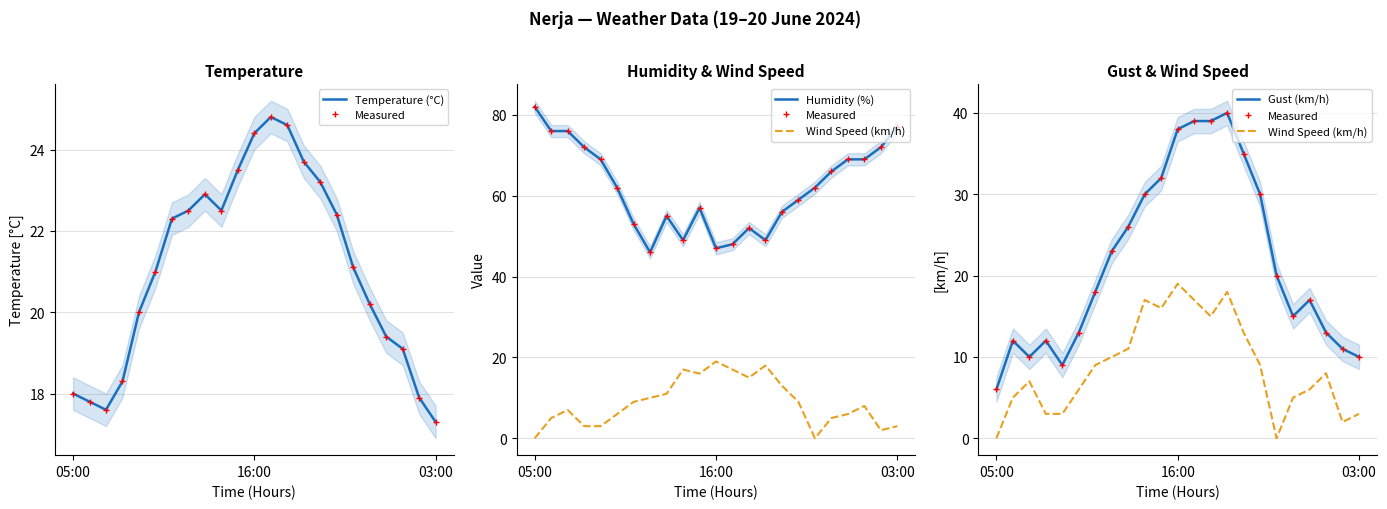

What is the sum of all Temperature (°C) values?

484.5